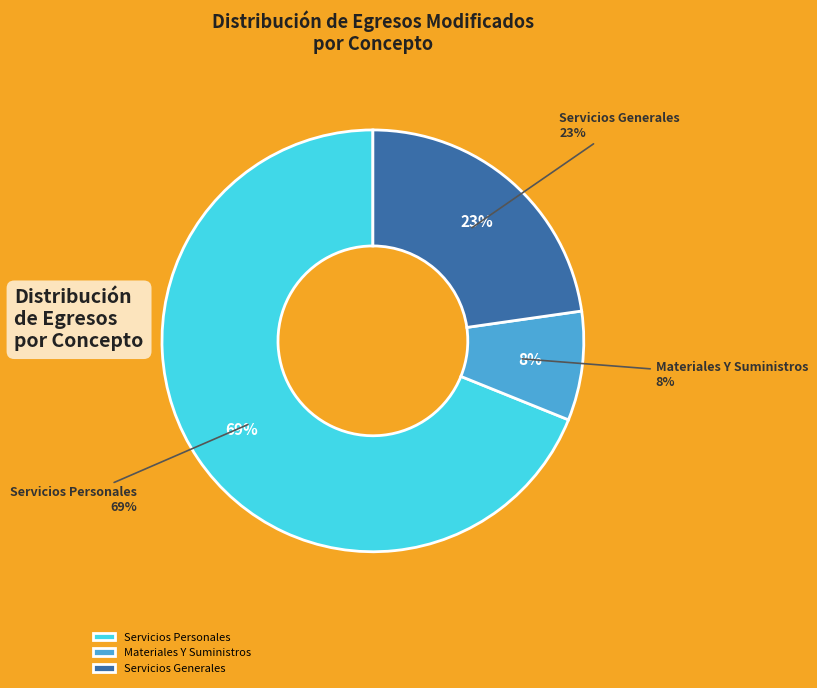

To the nearest percent, what percentage of the pie is Servicios Personales?

69%